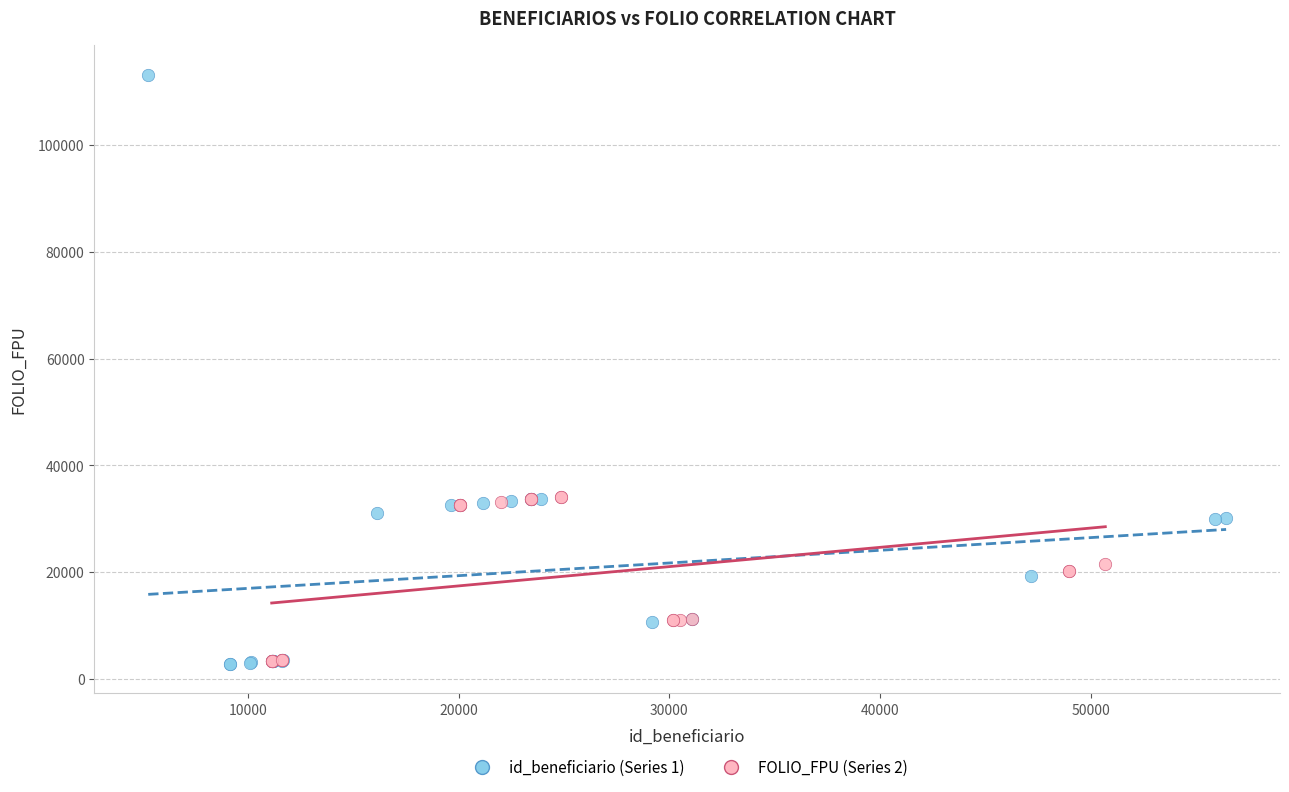

Which series has the largest Y range (max minus min)?

id_beneficiario (Series 1)